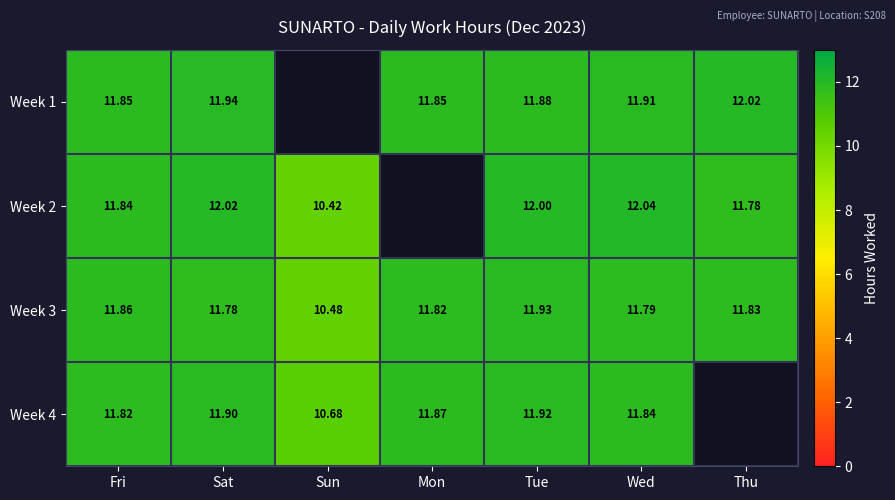

Which category has the highest value in the Week 3 series?

Tue